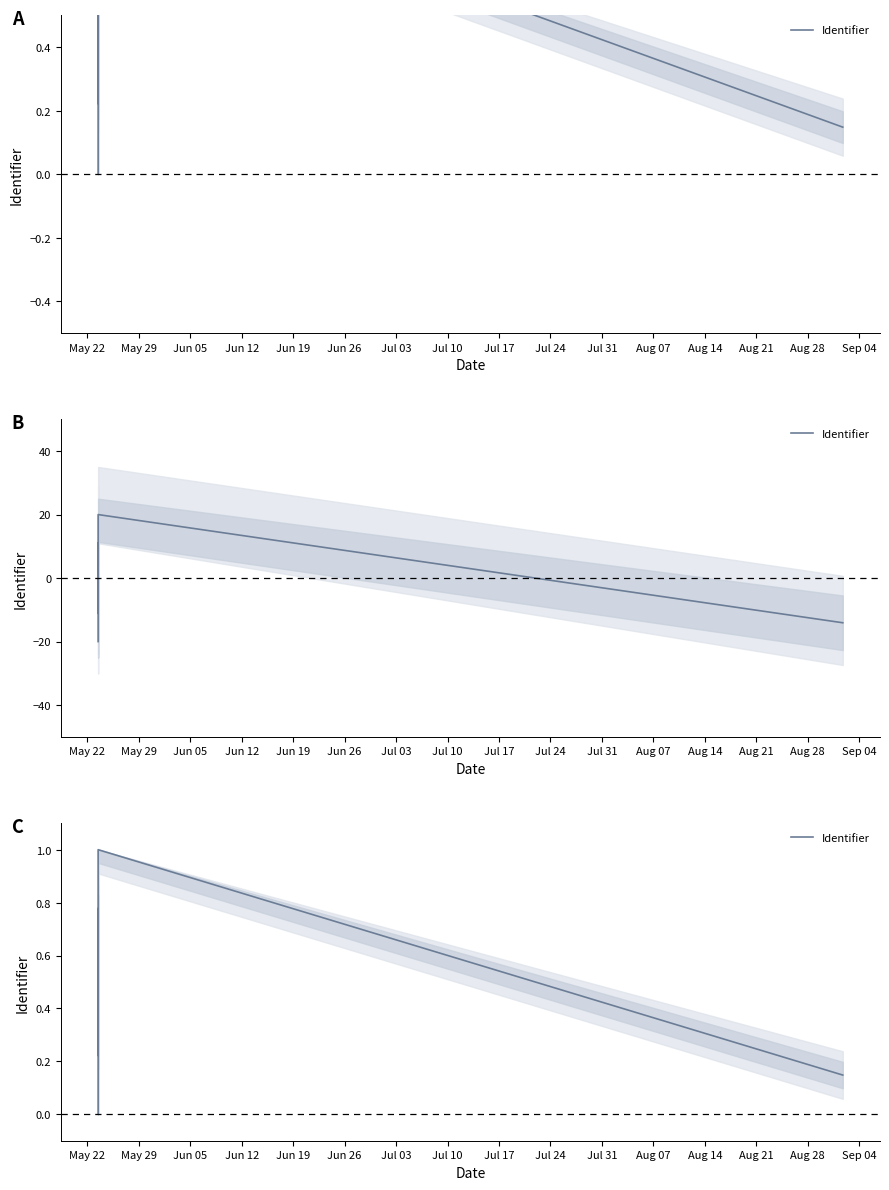

Reading right to left, extract all data points from this chart.

0.1	1.0	0.9	0.9	0.2	0.8	0.7	0.6	0.6	0.5	0.4	0.3	0.3	0.1	0.1	0.0